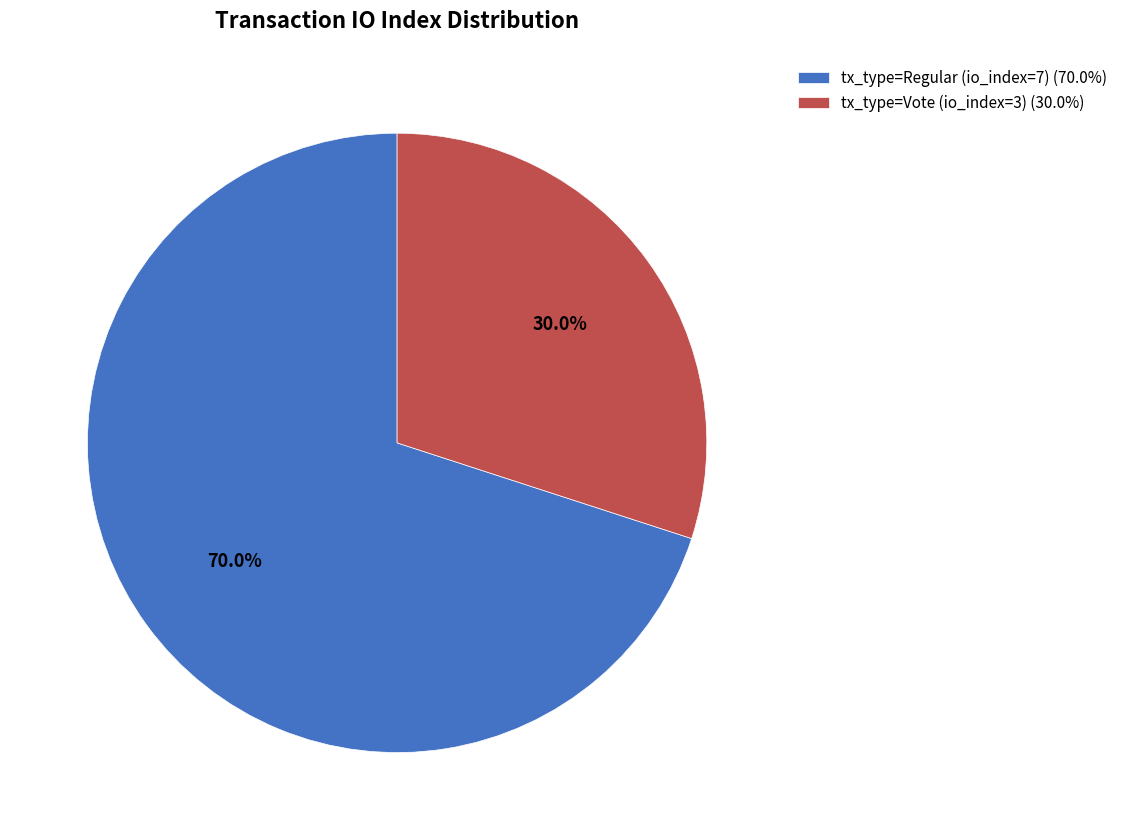

Between tx_type=Vote (io_index=3) and tx_type=Regular (io_index=7), which is larger?

tx_type=Regular (io_index=7)